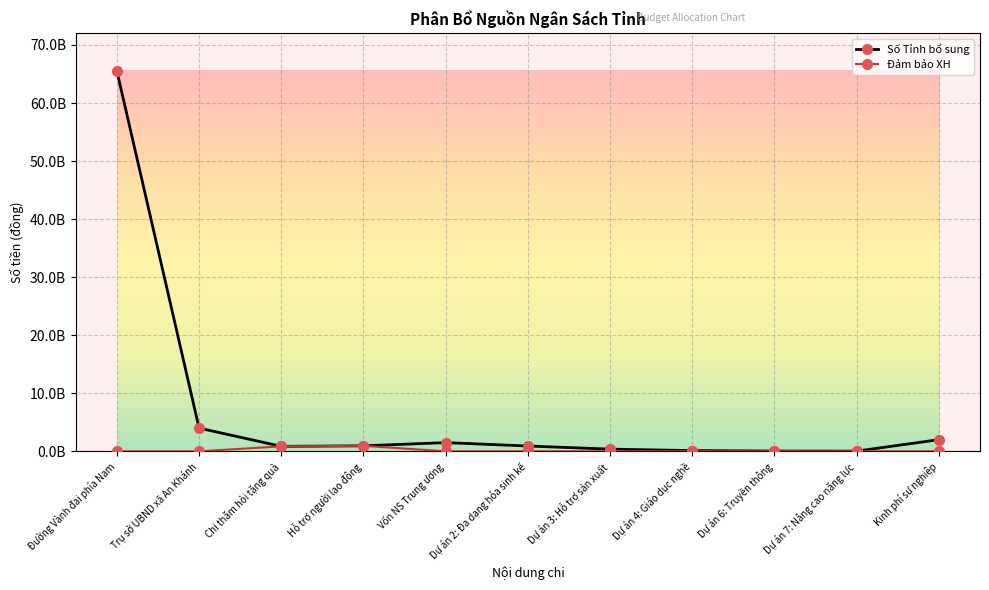

At which category is the sum across all series the highest?

Đường Vành đai phía Nam